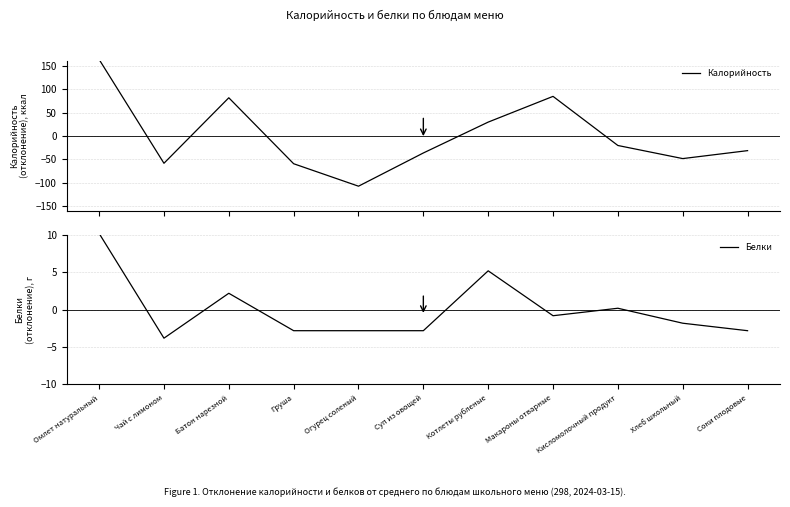

Reading right to left, transcribe all the data shown in this chart.

Калорийность: -31.2	-48.2	-20.2	84.8	29.8	-36.2	-107.2	-59.2	81.8	-58.2	163.8
Белки: -2.8	-1.8	0.2	-0.8	5.2	-2.8	-2.8	-2.8	2.2	-3.8	10.2